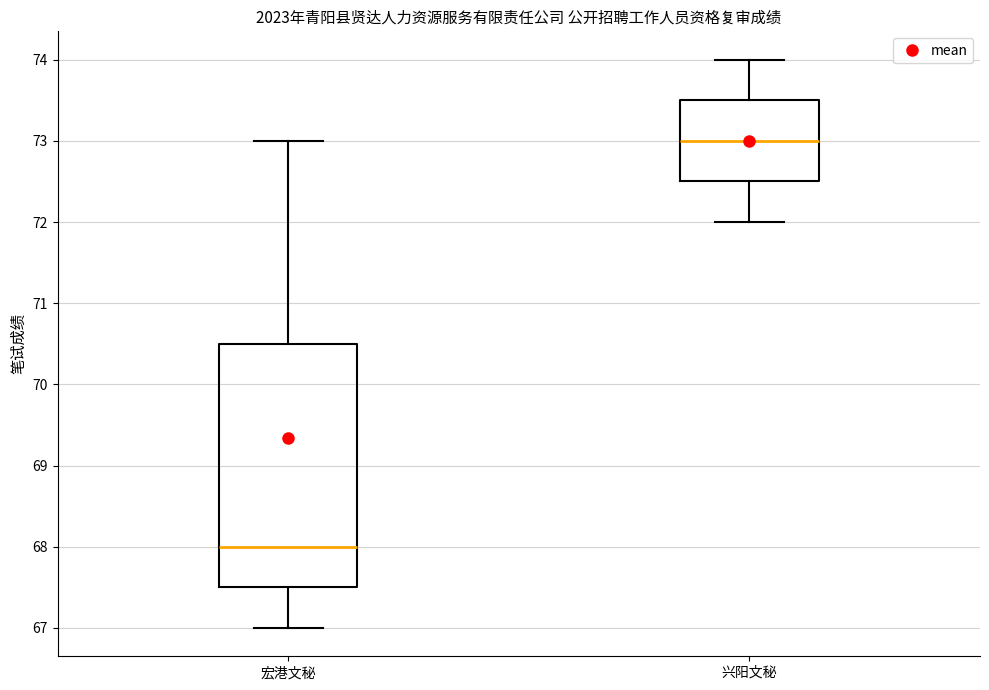

Where does the median line of the box for 宏港文秘 sit on the y-axis? The values are not printed on the chart, so give them approximately, as read against the axis.

68.0